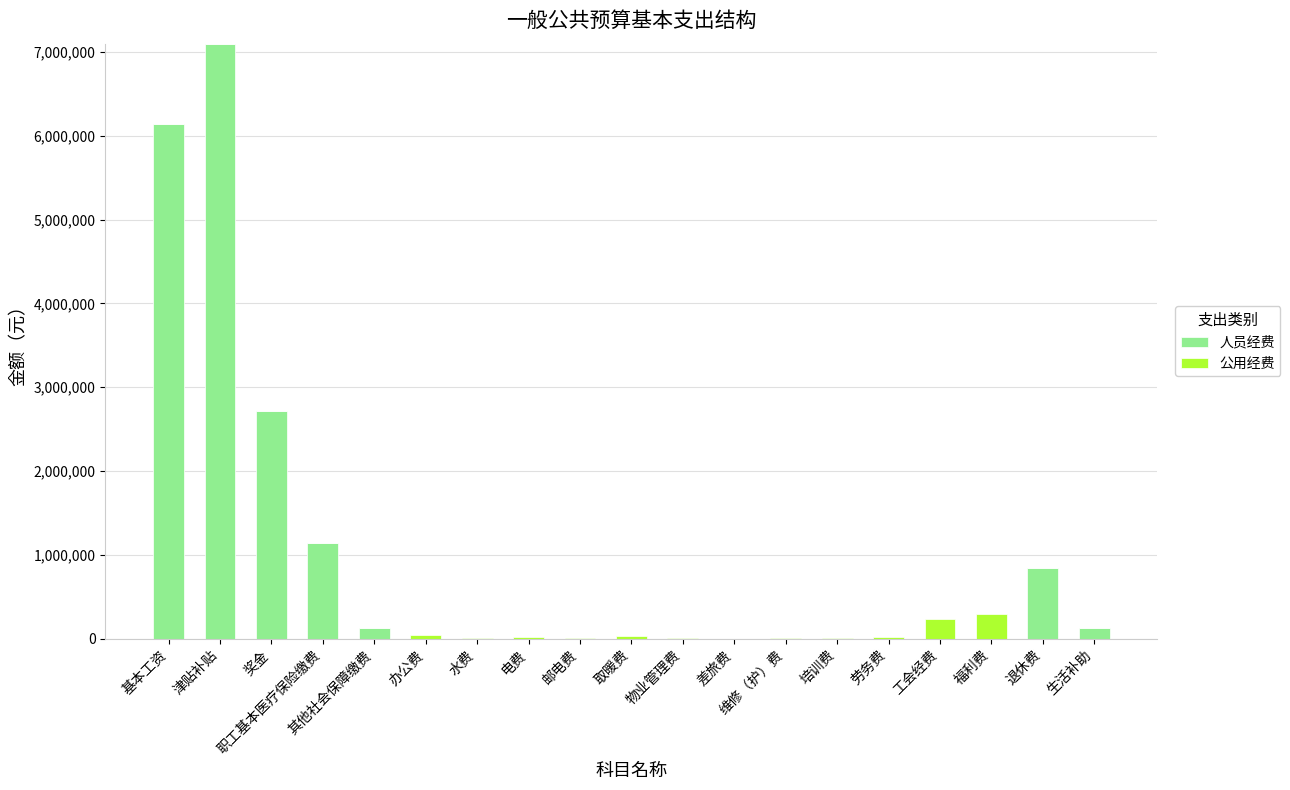

What is the sum of all 人员经费 values?

18205597.0